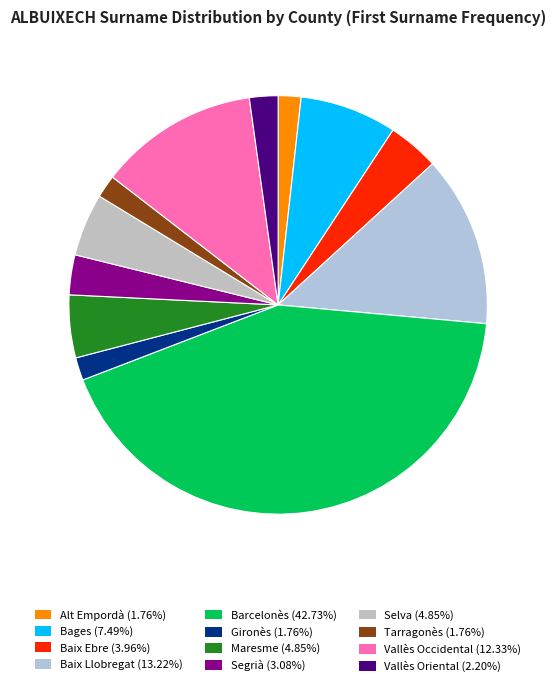

How many segments does this pie chart have?

12